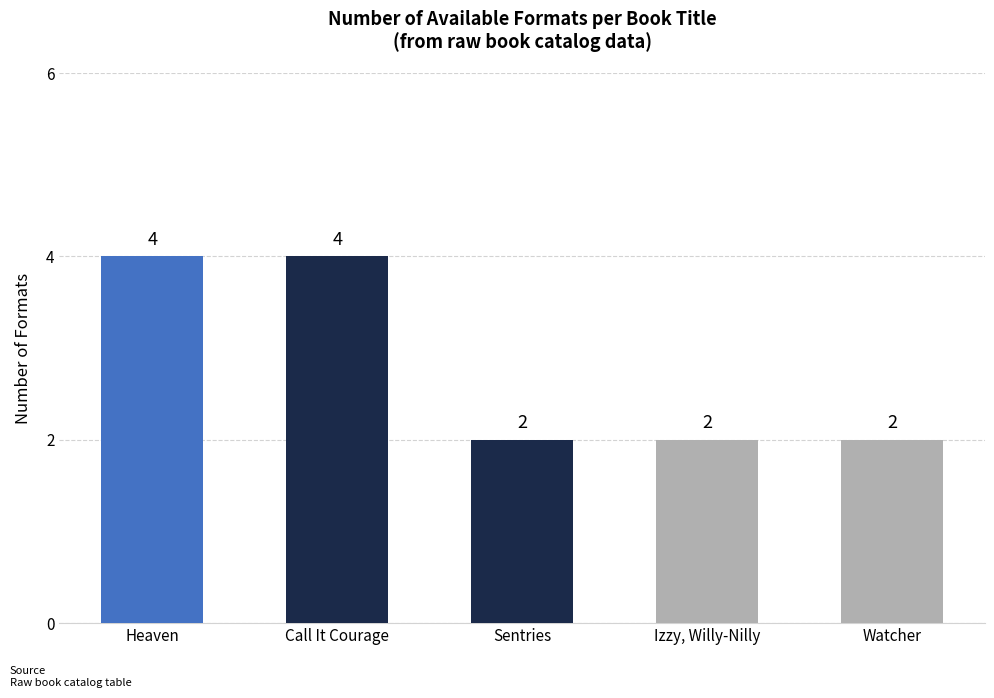

Does the chart contain any negative values?

No